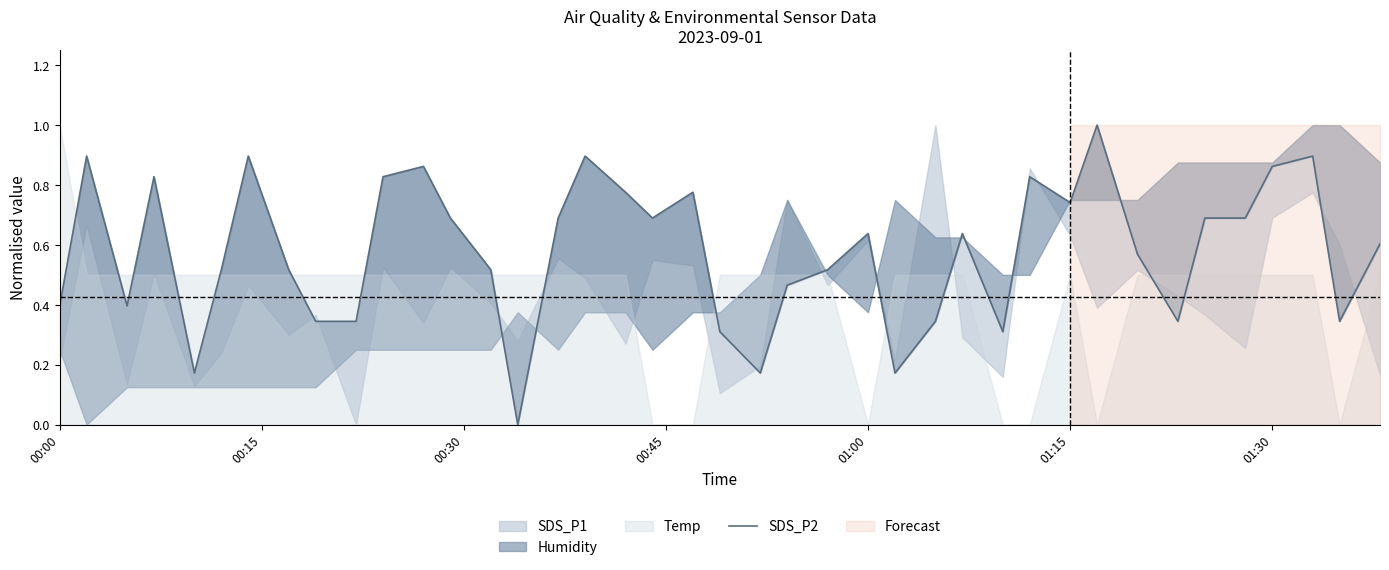

True or false: the data shows 0.9 at 27.

False